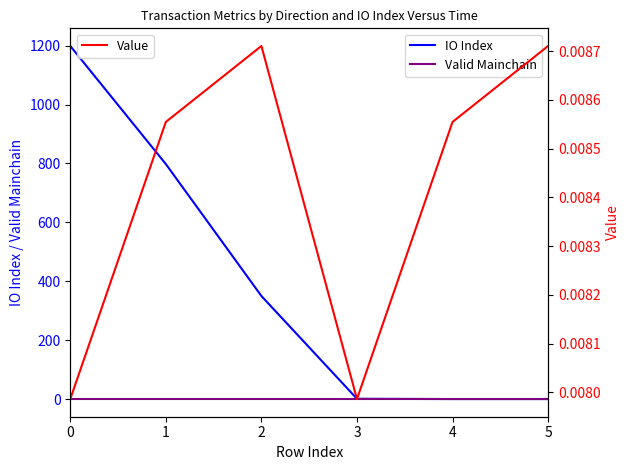

Reading right to left, list all the values displayed in this chart.

IO Index: 5=0.0	4=0.0	3=1.0	2=350.0	1=798.0	0=1199.0
Valid Mainchain: 5=1.0	4=1.0	3=1.0	2=1.0	1=1.0	0=1.0
Value: 5=0.0	4=0.0	3=0.0	2=0.0	1=0.0	0=0.0